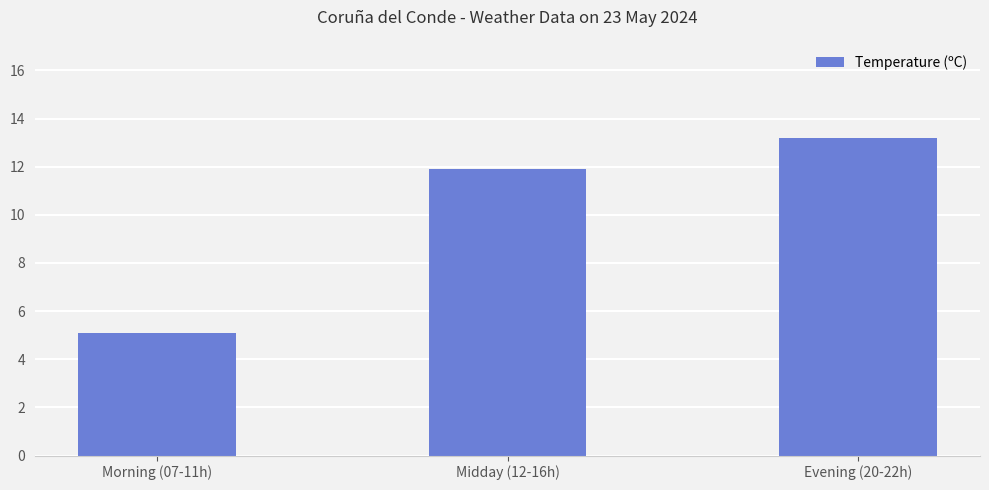

What is the approximate value at Midday (12-16h)?

11.9